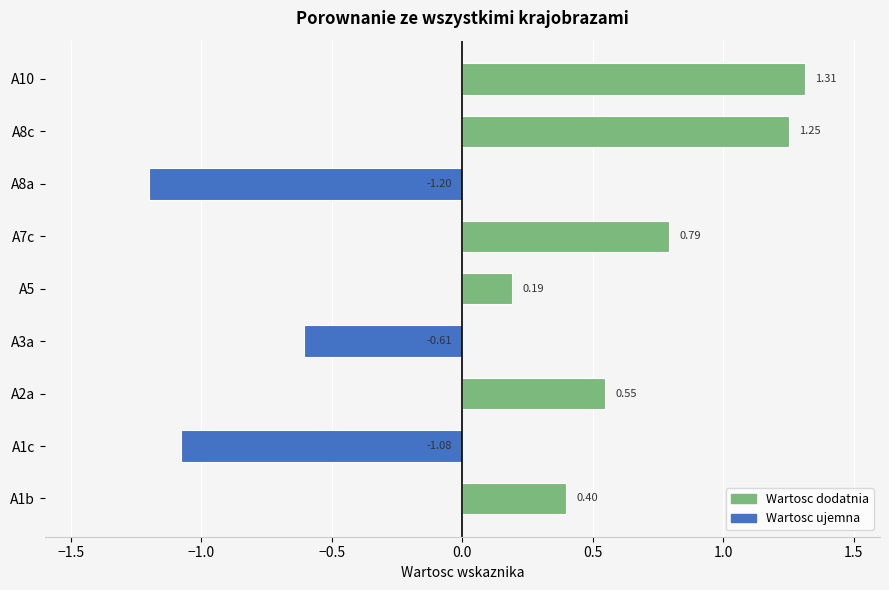

What is the sum of all values?

1.6